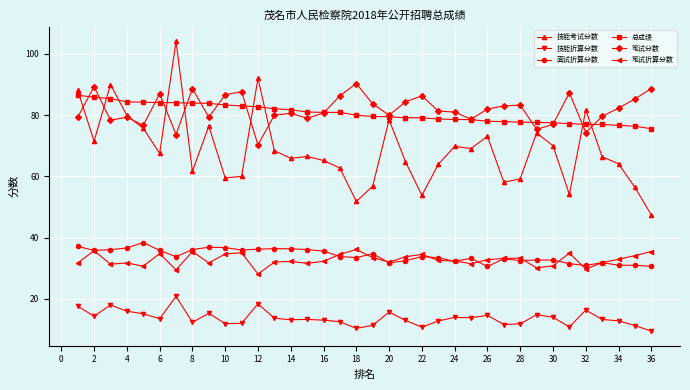

How many lines are shown in the chart?

6